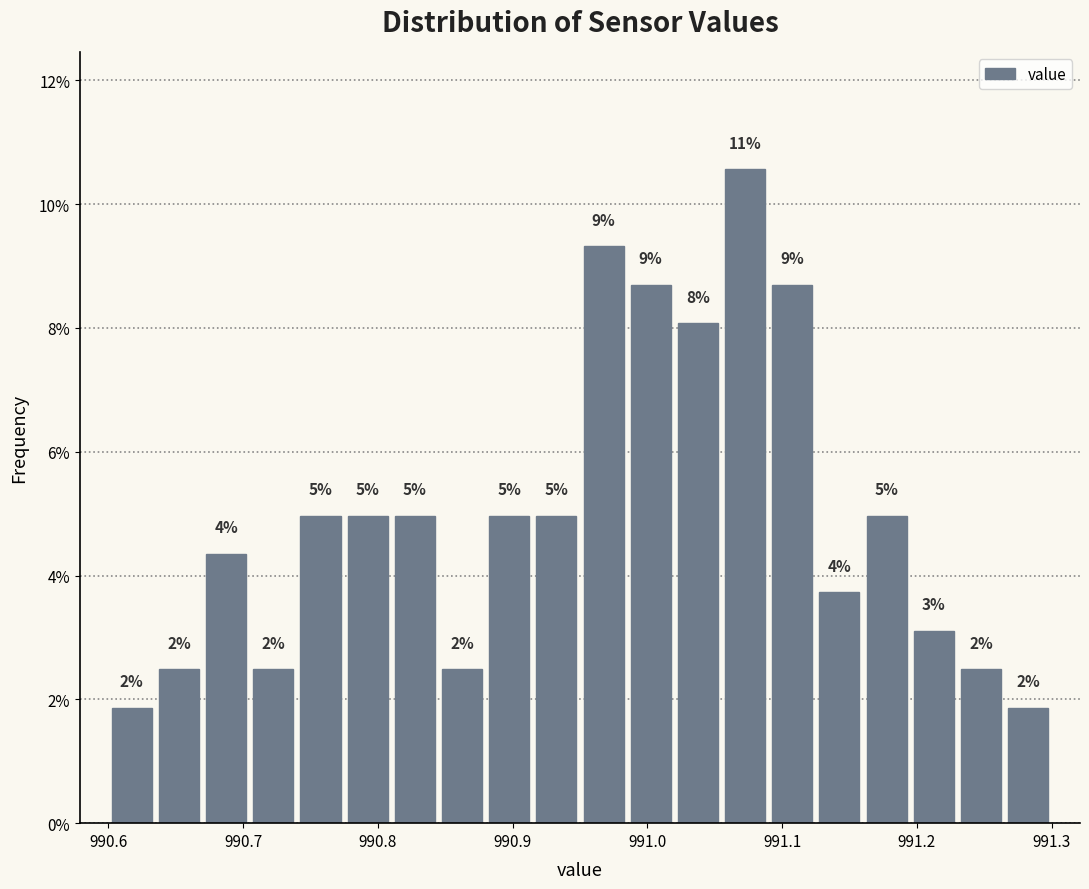

Read against the x-axis, roughly where is the centre of the tallest bar?

991.07